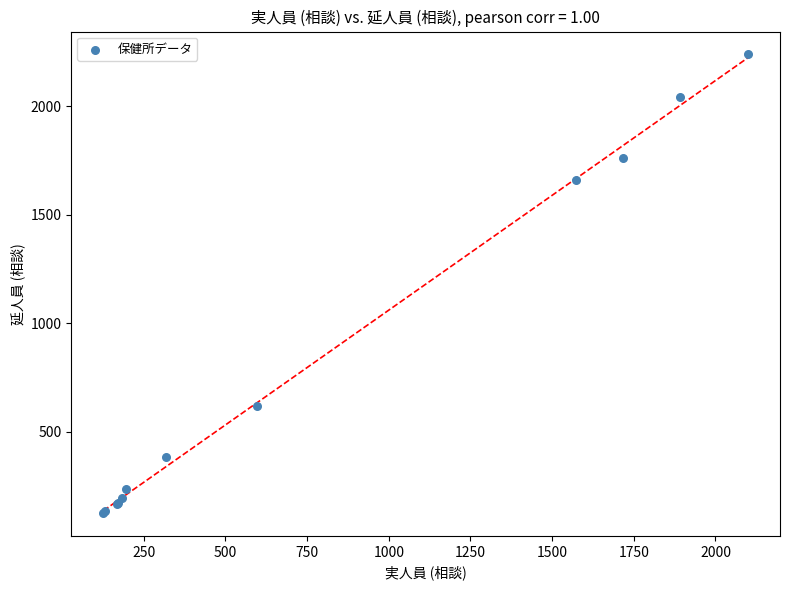

What Y value in the scatter plot is closest to 1182?

1658